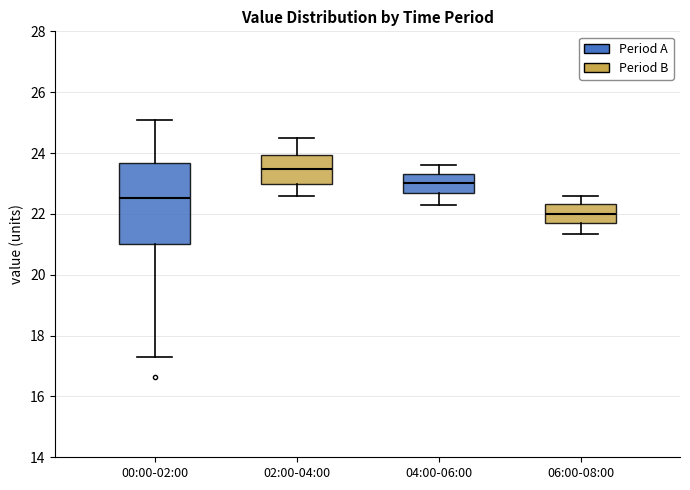

Where does the median line of the box for 00:00-02:00 sit on the y-axis? The values are not printed on the chart, so give them approximately, as read against the axis.

22.6